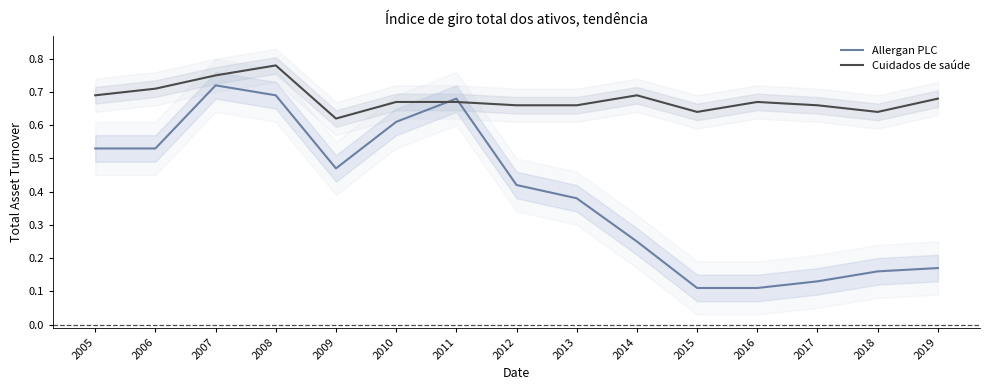

The Allergan PLC series shows 0.5 at 2009. True or false?

True